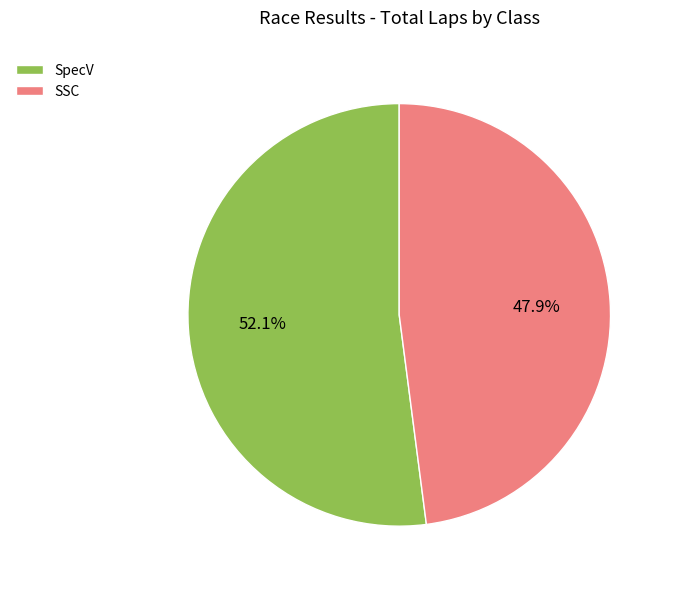

Is SSC the majority of the pie?

No